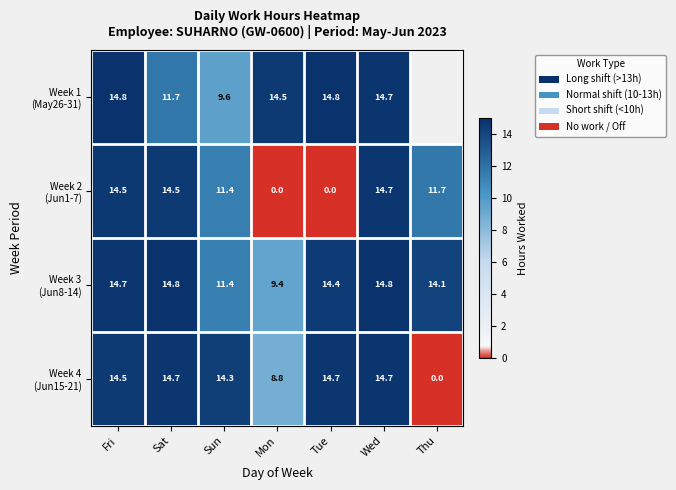

How many distinct data groups are displayed?

4